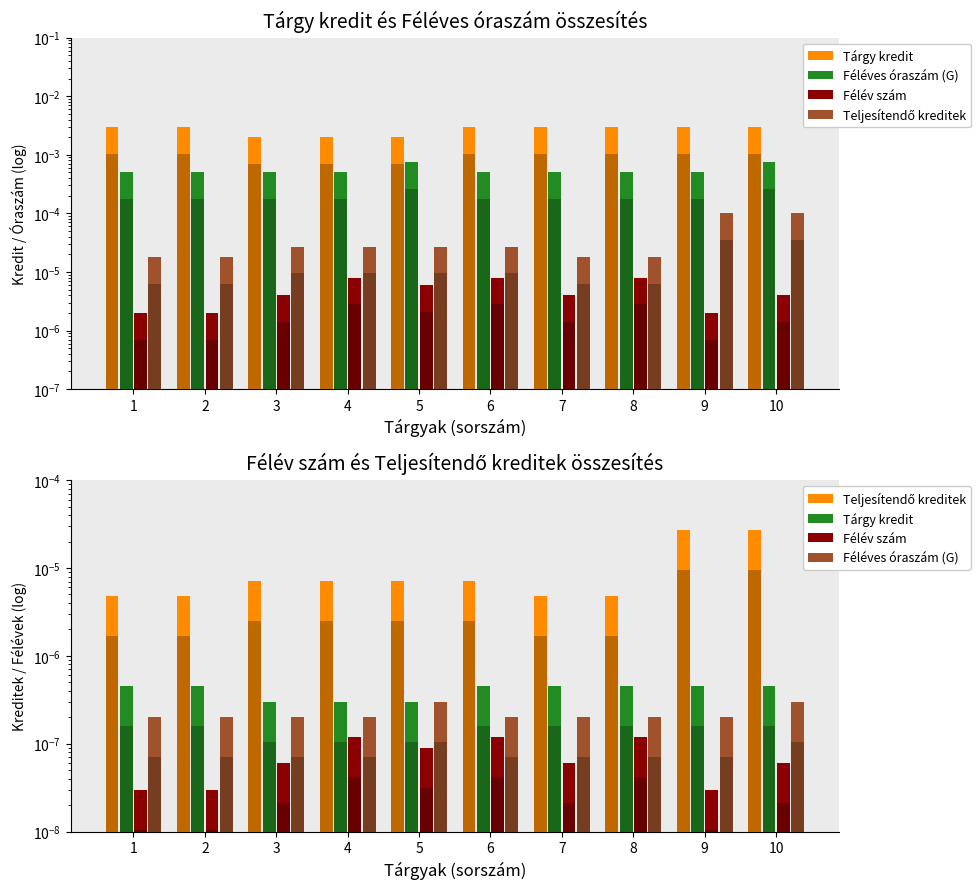

At which label does Tárgy kredit reach its minimum?

3